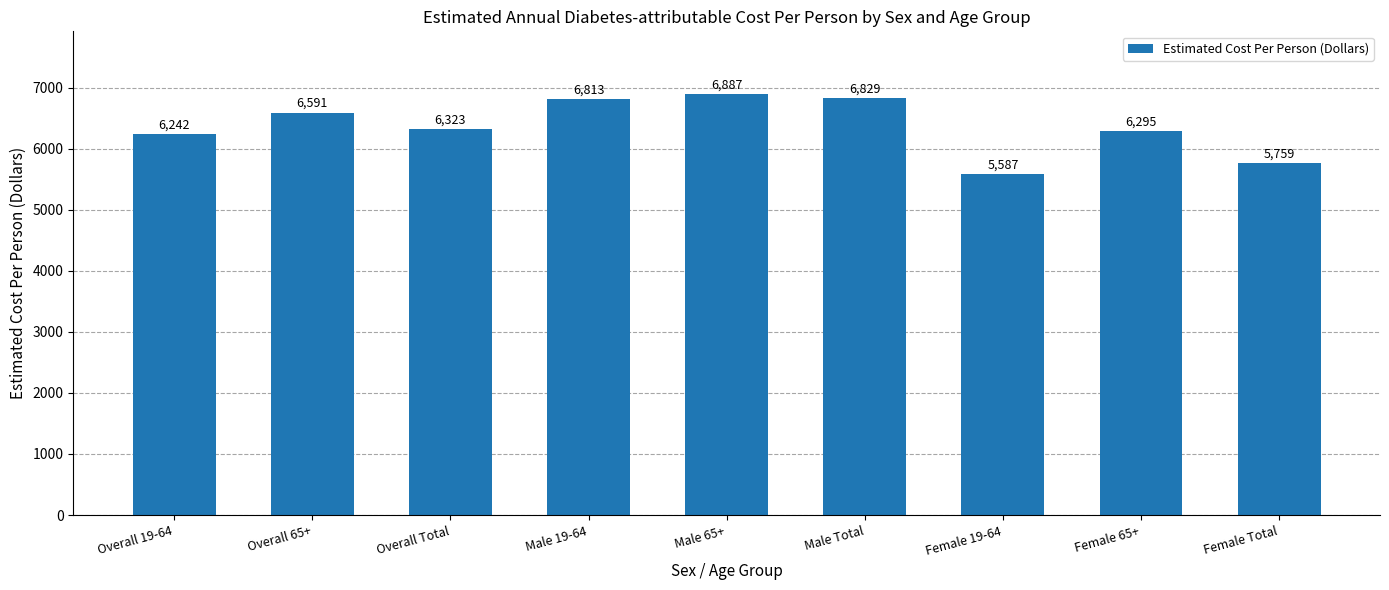

Does the chart contain any negative values?

No